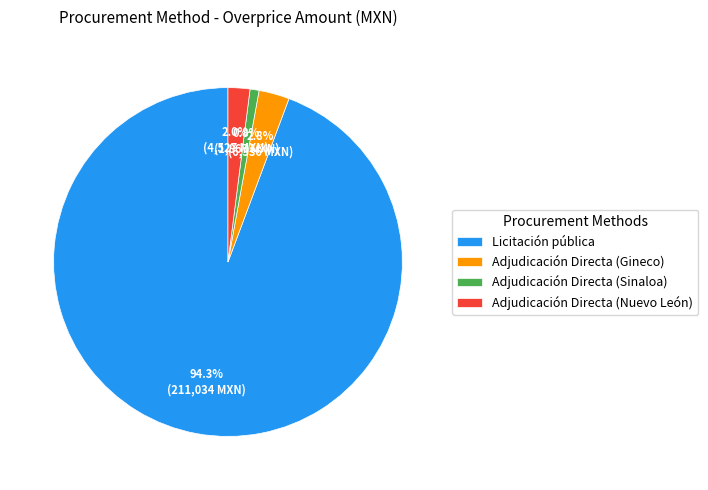

To the nearest percent, what percentage of the pie is Adjudicación Directa (Nuevo León)?

2%